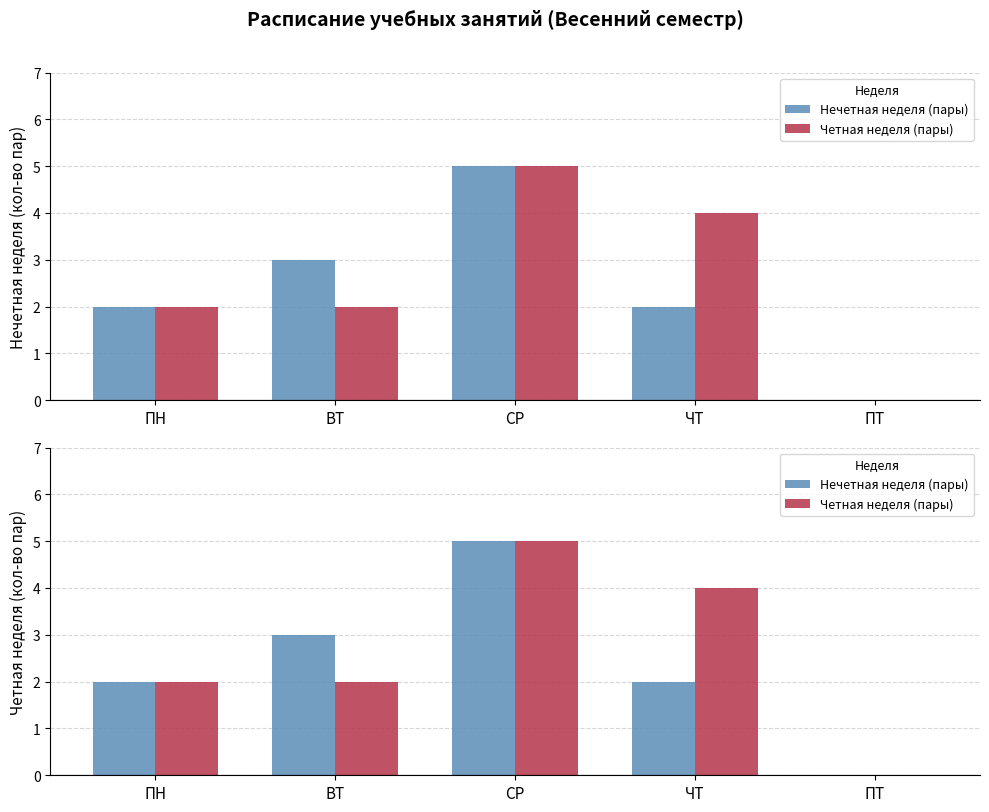

What value does the Нечетная неделя (пары) series have at СР?

5